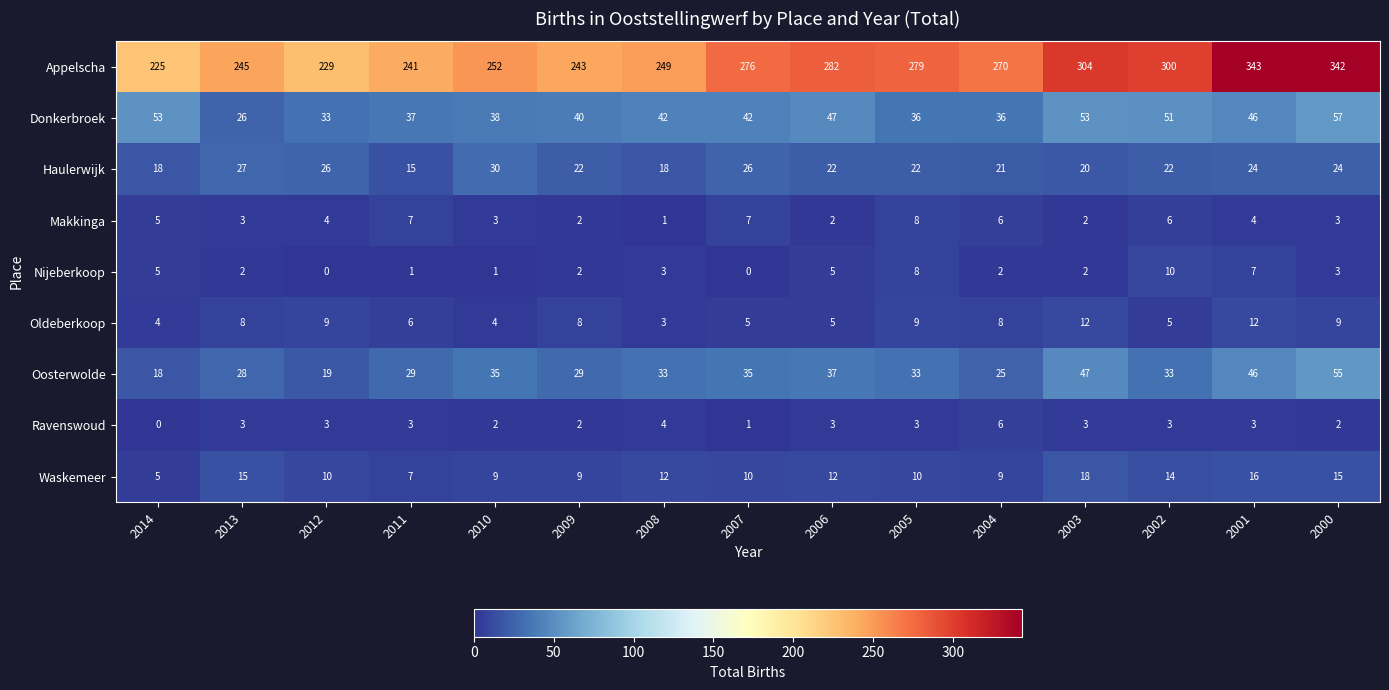

Where does the Nijeberkoop series first go above 2?

2014